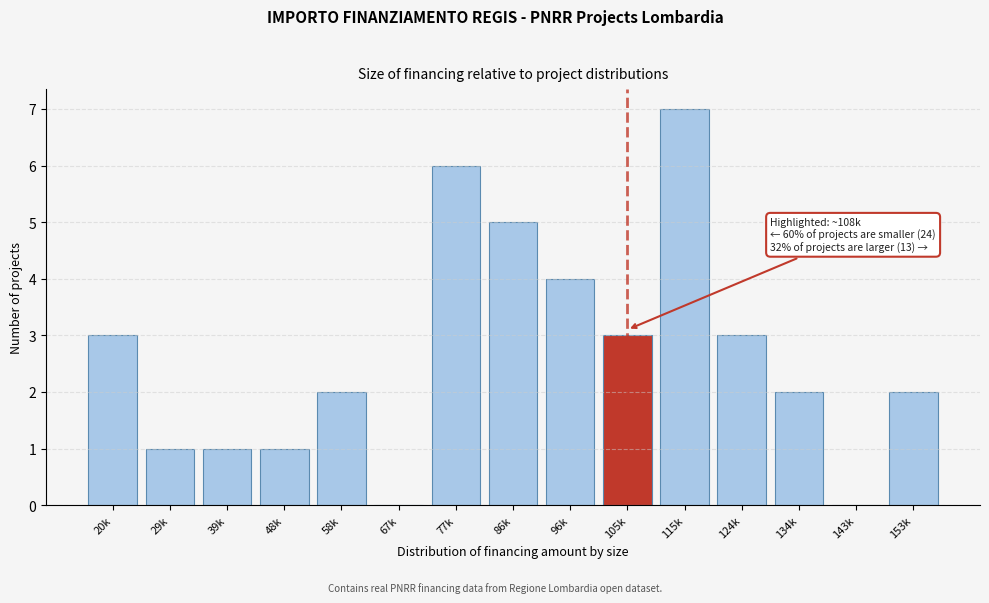

Reading left to right, extract all data points from this chart.

20k=3	29k=1	39k=1	48k=1	58k=2	67k=0	77k=6	86k=5	96k=4	105k=3	115k=7	124k=3	134k=2	143k=0	153k=2